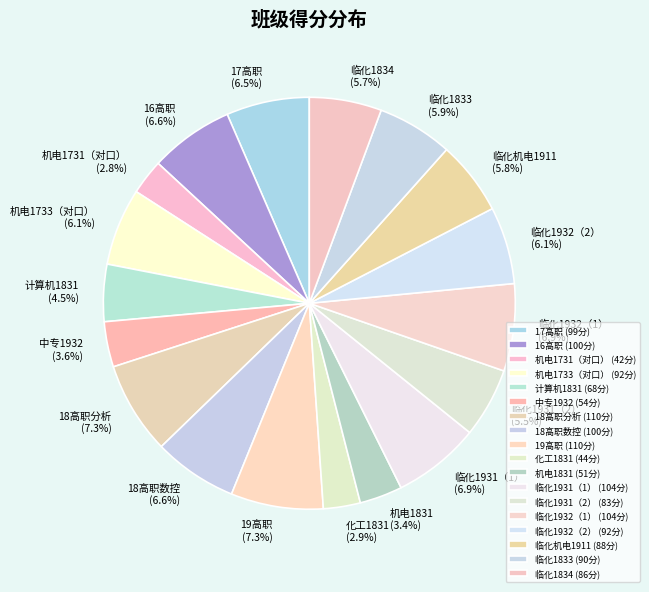

Approximately how many times larger is the value at 中专1932 compared to 临化1932（1）?

0.5